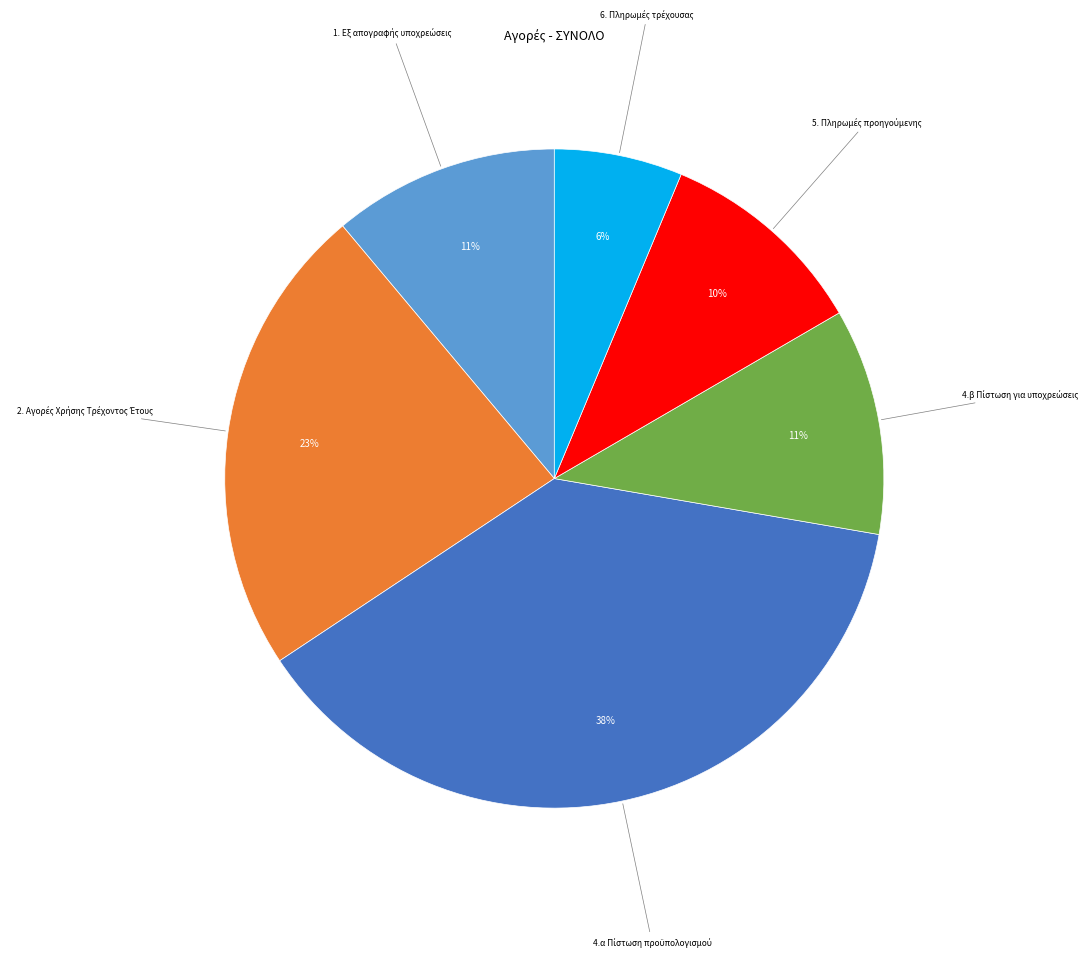

To the nearest percent, what is the average slice percentage?

17%